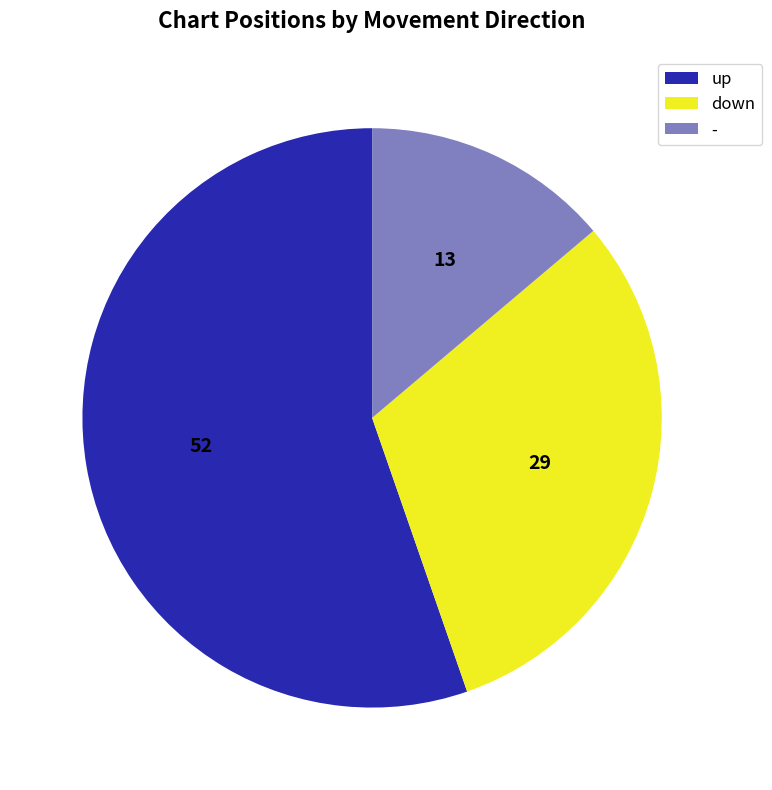

How many slices are in this pie chart?

3